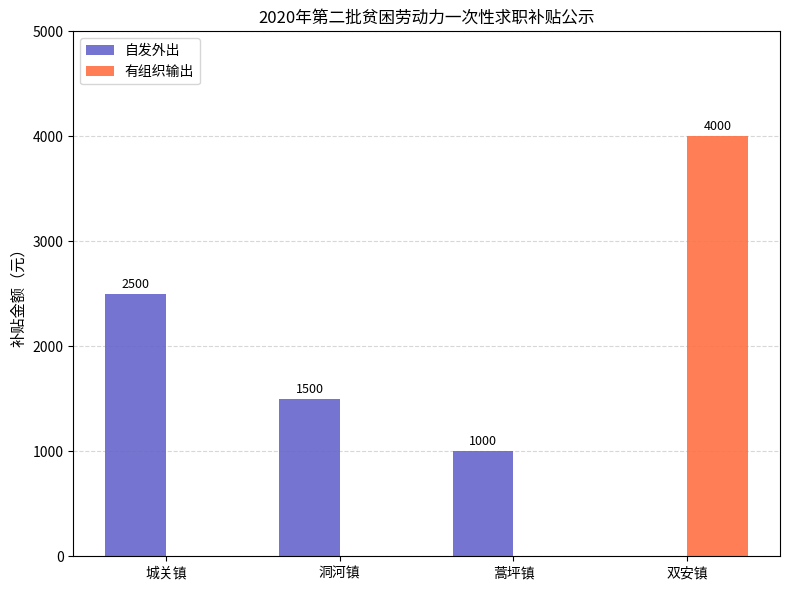

Reading left to right, extract all data points from this chart.

自发外出: 2500	1500	1000	0
有组织输出: 0	0	0	4000